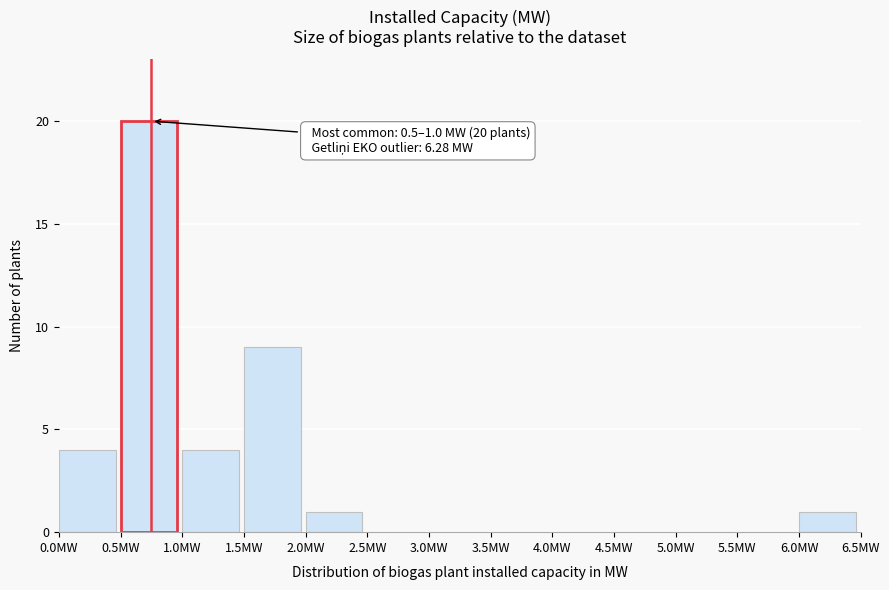

Which range on the x-axis has the tallest bar?

0.5 to 1.0